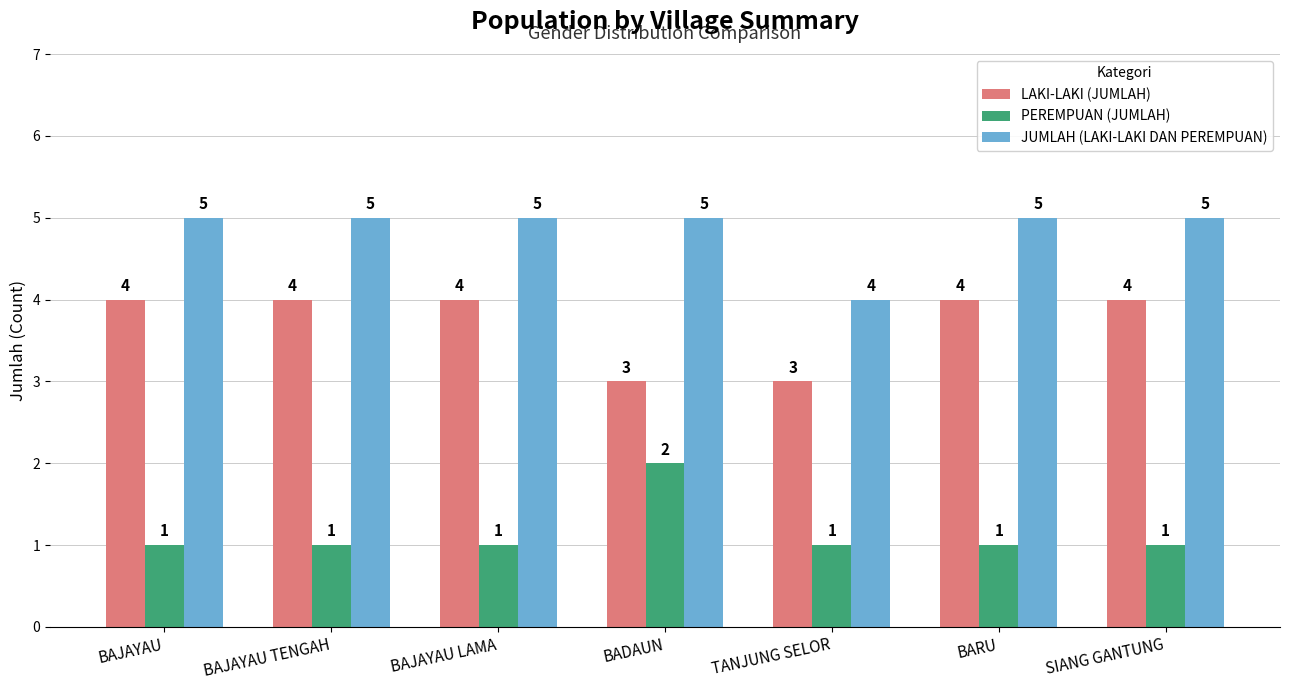

What value does the JUMLAH (LAKI-LAKI DAN PEREMPUAN) series have at BAJAYAU?

5